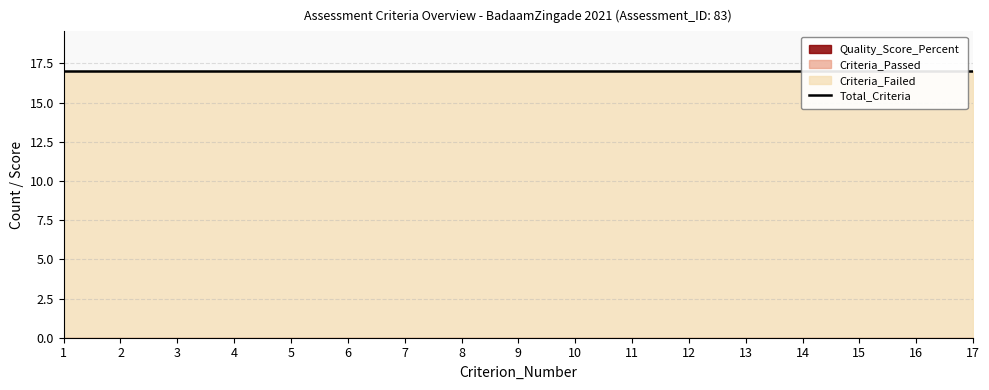

List the series in order of their peak value, highest first.

Criteria_Failed, Total_Criteria, Criteria_Passed, Quality_Score_Percent